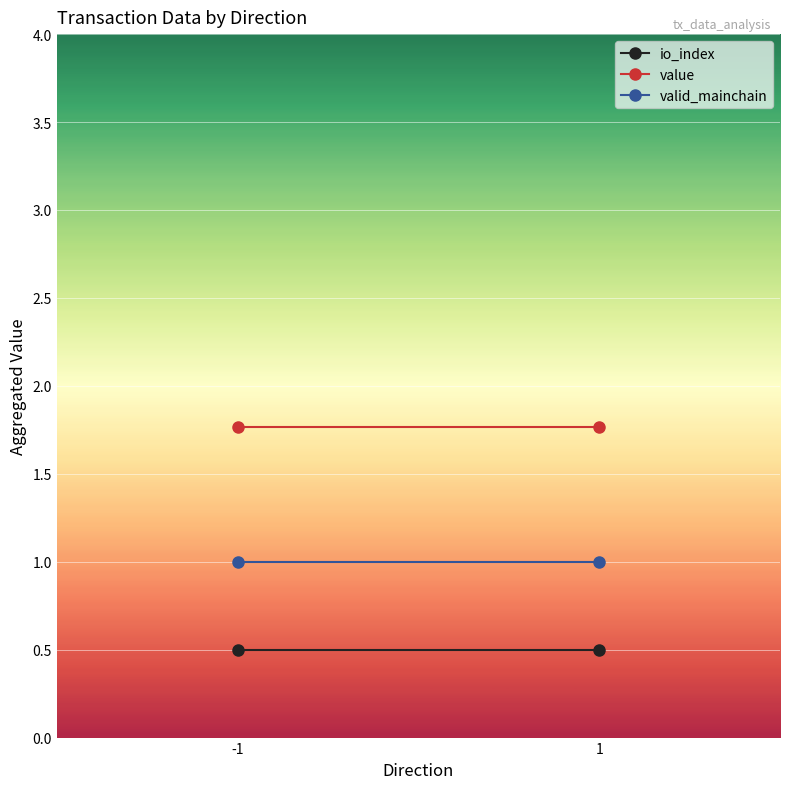

Which category has the highest value across all series?

-1